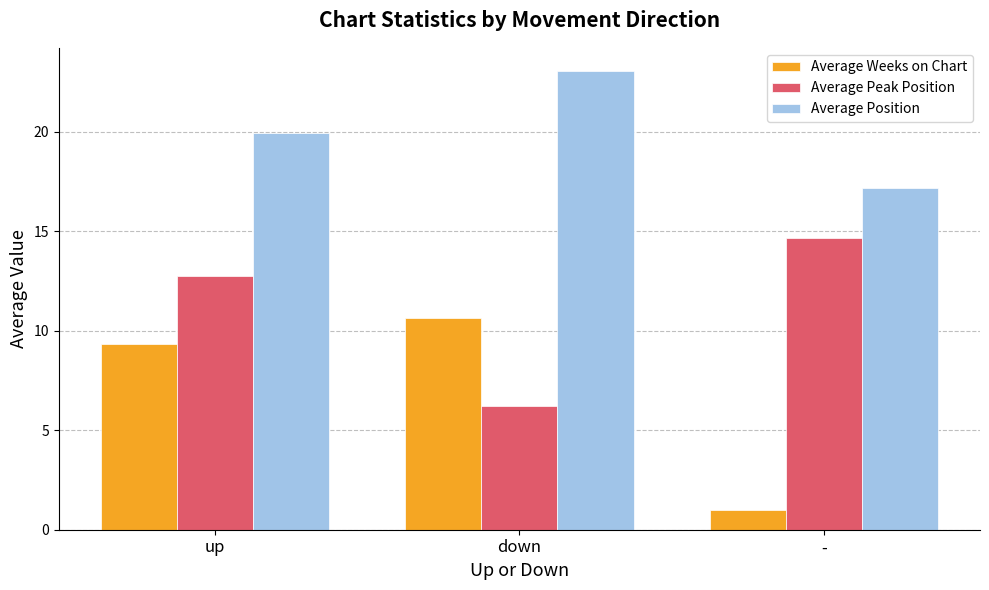

The value of Average Peak Position at down is 2.9. True or false?

False